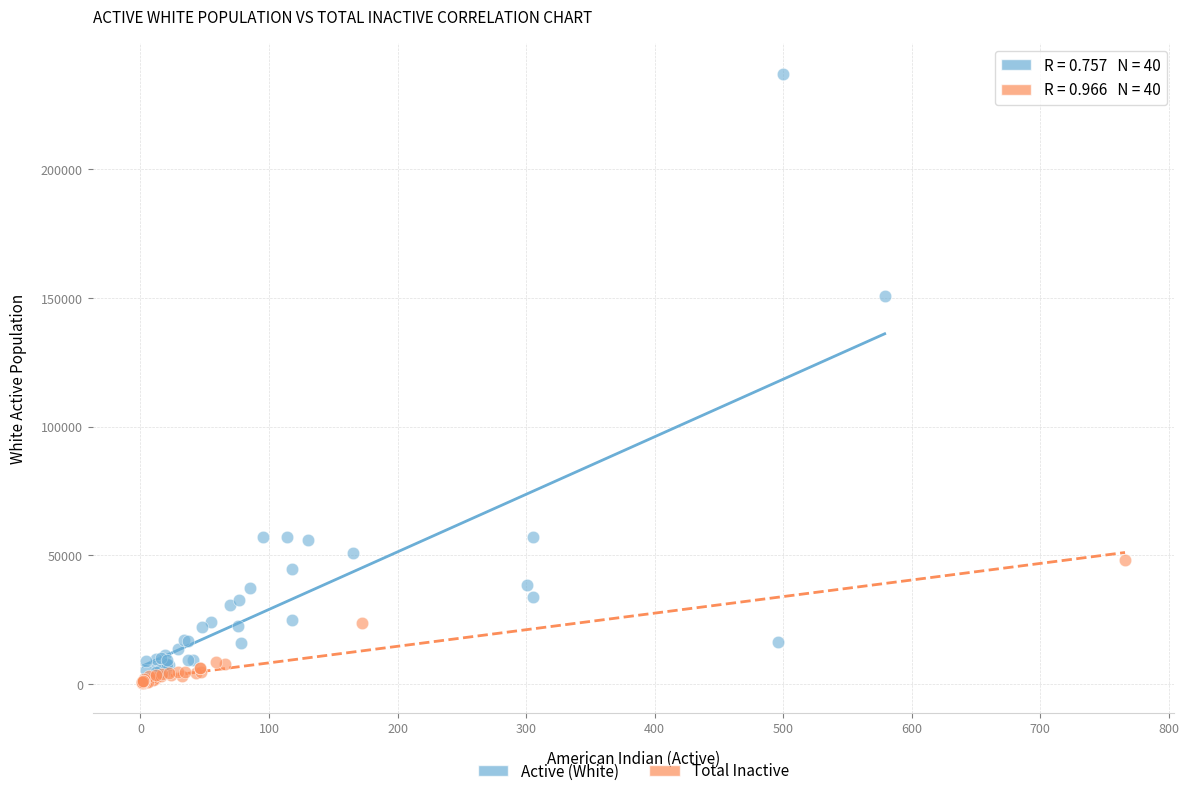

Which series has the widest spread of Y values?

Active (White)